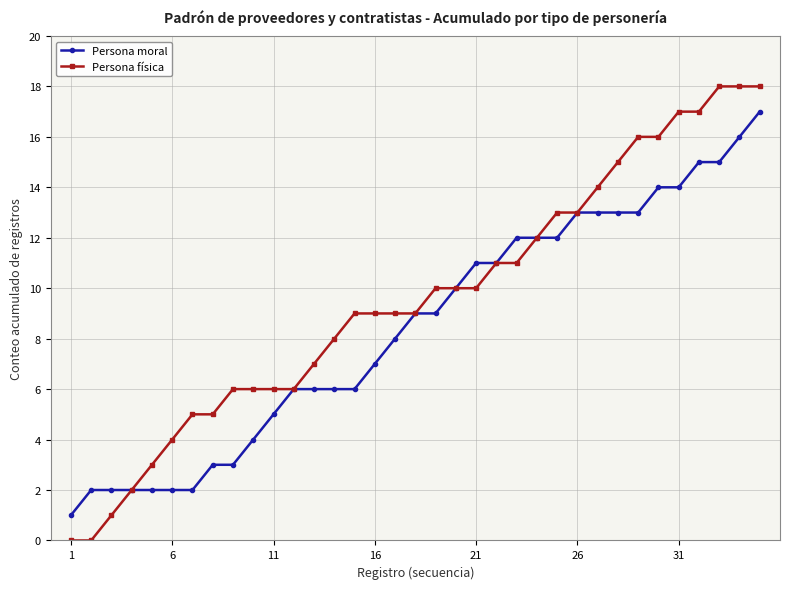

Rank the series by their maximum value, from lowest to highest.

Persona moral, Persona física